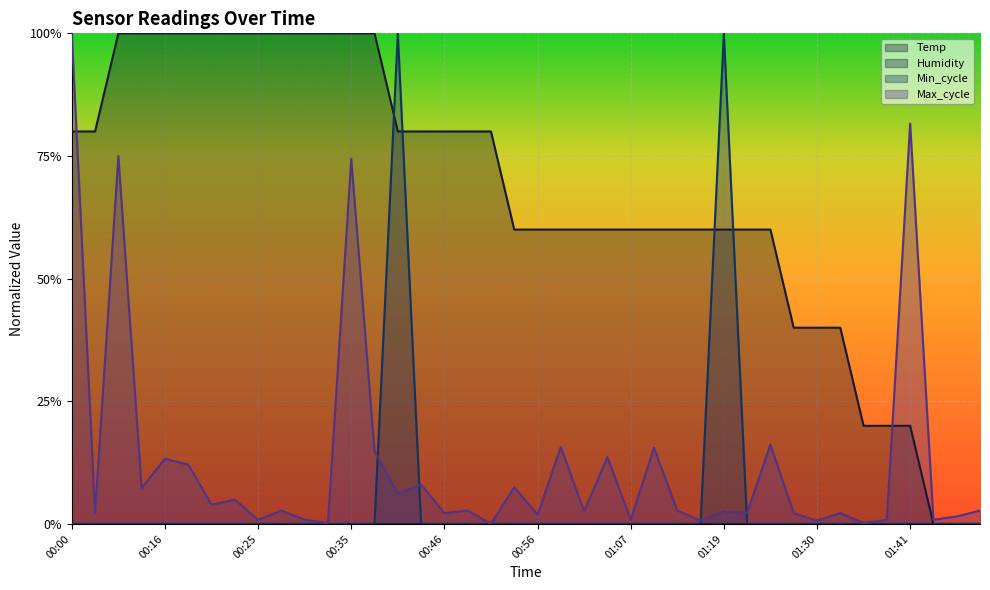

What is the average value of the Min_cycle series?

0.1